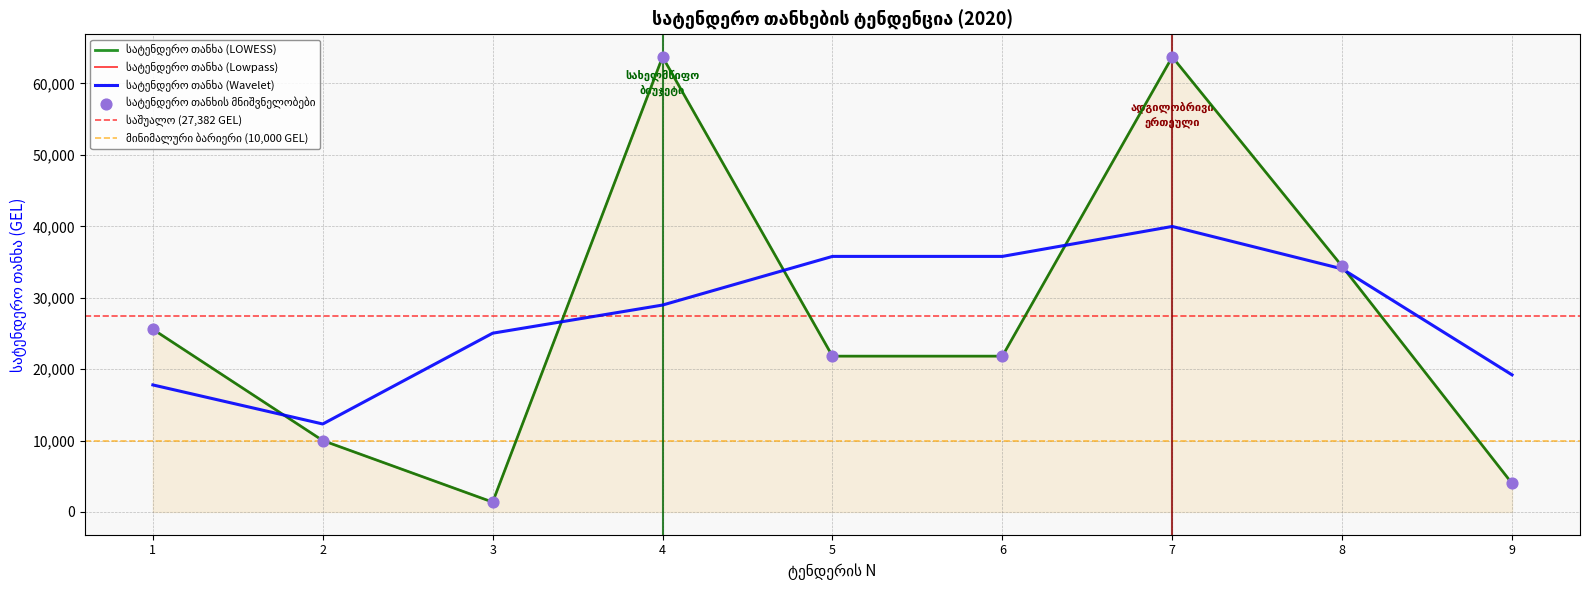

What is the change in value from 5 to 8?

+12581